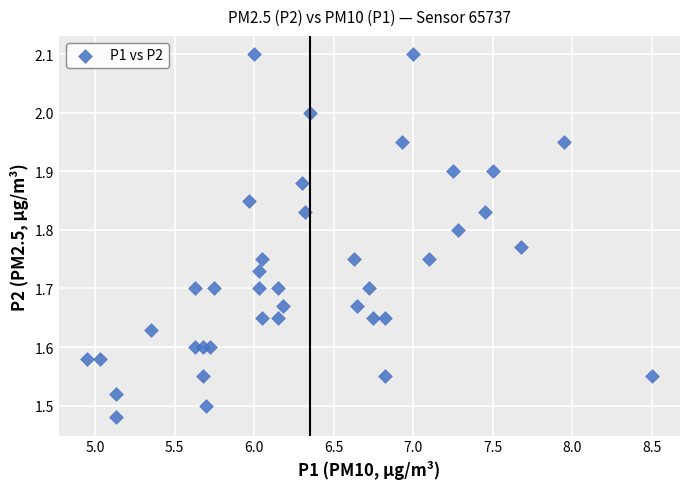

What is the range of Y values (max minus min)?

0.6